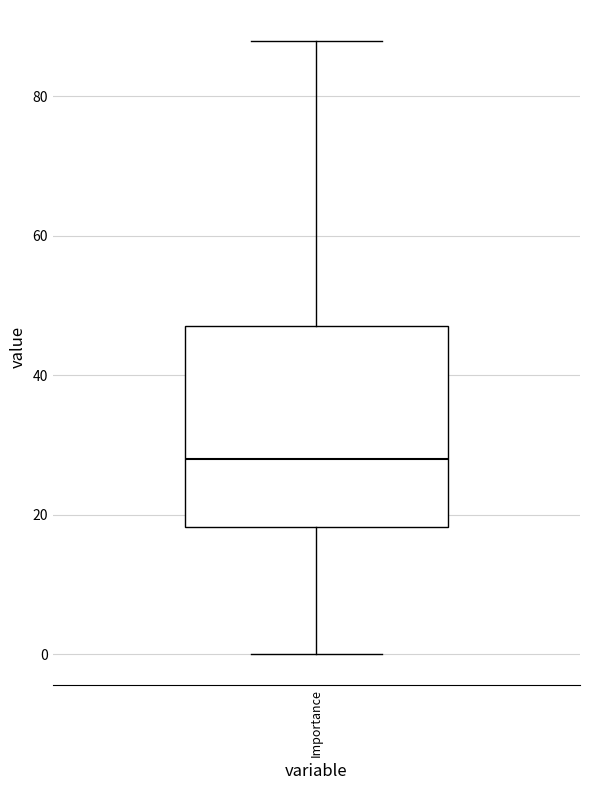

Where does the median line of the box for Importance sit on the y-axis? The values are not printed on the chart, so give them approximately, as read against the axis.

28